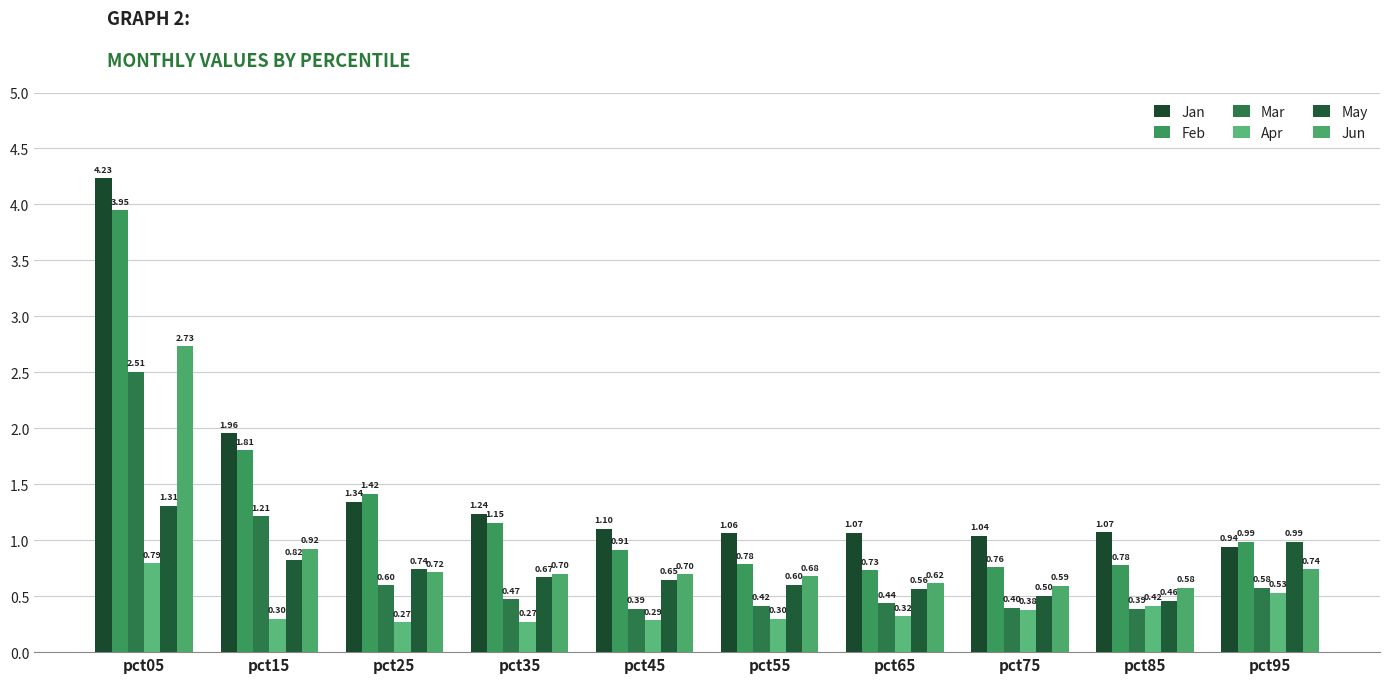

What is the smallest value displayed?

0.3